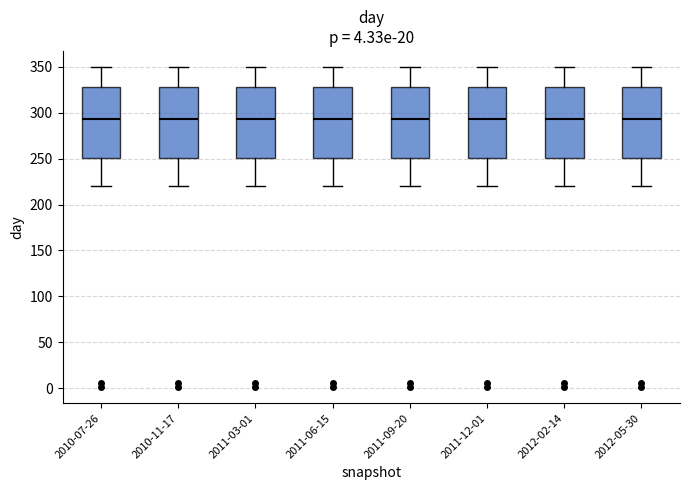

Reading left to right, read every box against the y-axis: the position of its median line, the range the box covers, and the ends of its whiskers. The values are not printed on the chart, so give them approximately, as read against the axis.

2010-07-26: median 295, box 250 to 330, whiskers 220 to 350
2010-11-17: median 295, box 250 to 330, whiskers 220 to 350
2011-03-01: median 295, box 250 to 330, whiskers 220 to 350
2011-06-15: median 295, box 250 to 330, whiskers 220 to 350
2011-09-20: median 295, box 250 to 330, whiskers 220 to 350
2011-12-01: median 295, box 250 to 330, whiskers 220 to 350
2012-02-14: median 295, box 250 to 330, whiskers 220 to 350
2012-05-30: median 295, box 250 to 330, whiskers 220 to 350